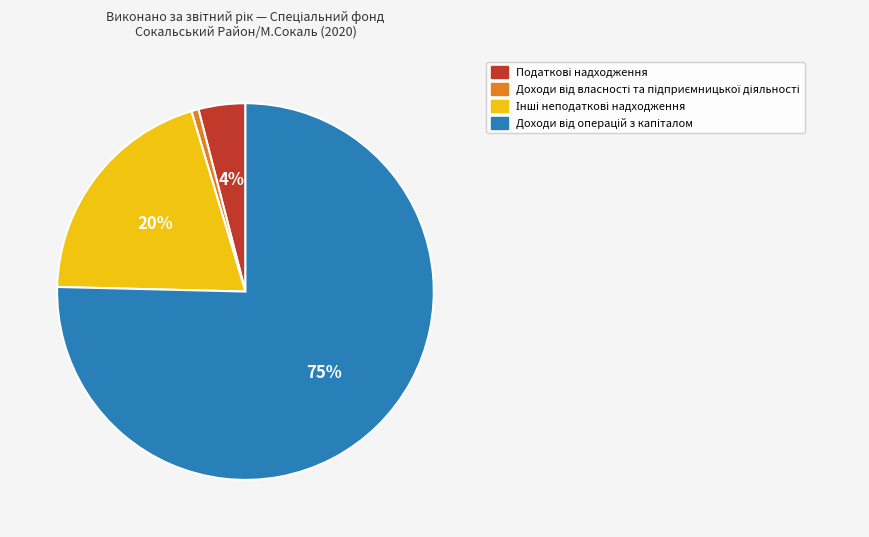

Is there any slice that represents more than half of the pie?

Yes